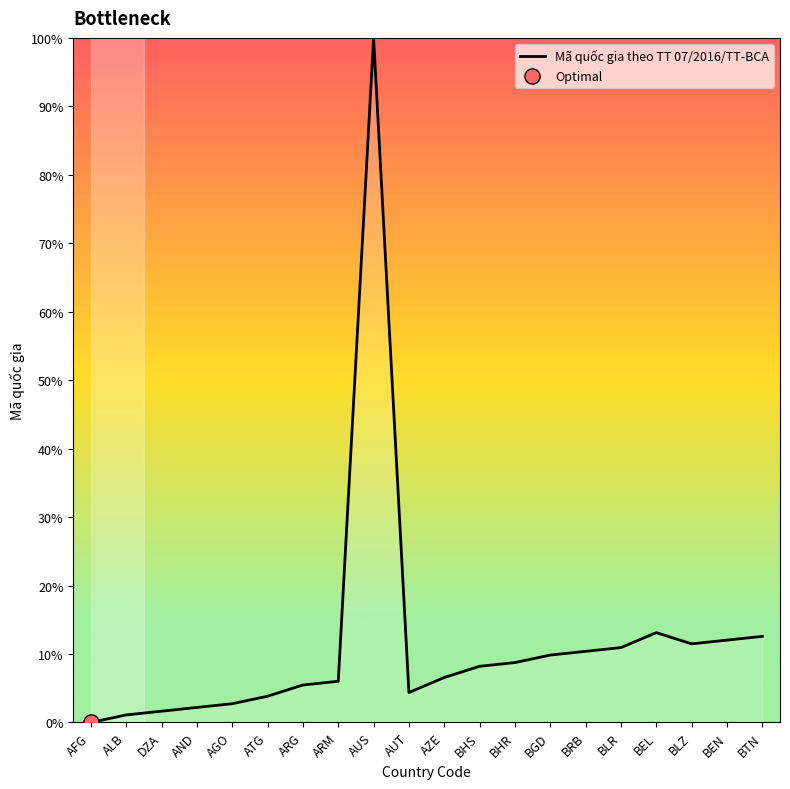

What is the change in value from DZA to BEN?

+10.4